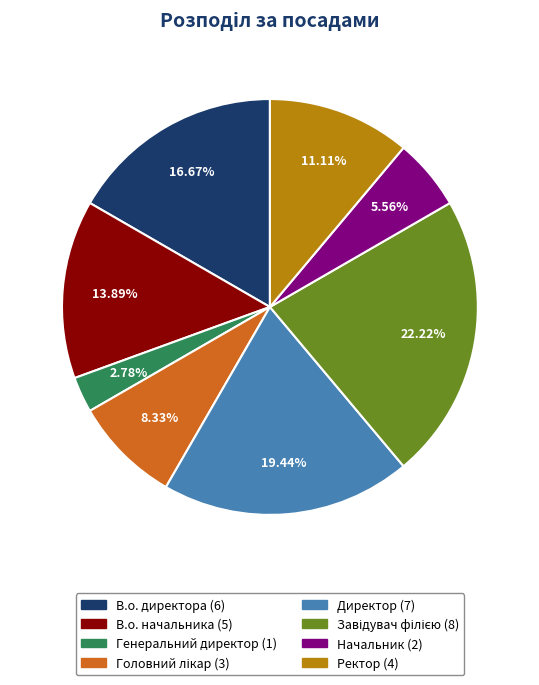

What is the smallest slice in the pie chart?

Генеральний директор